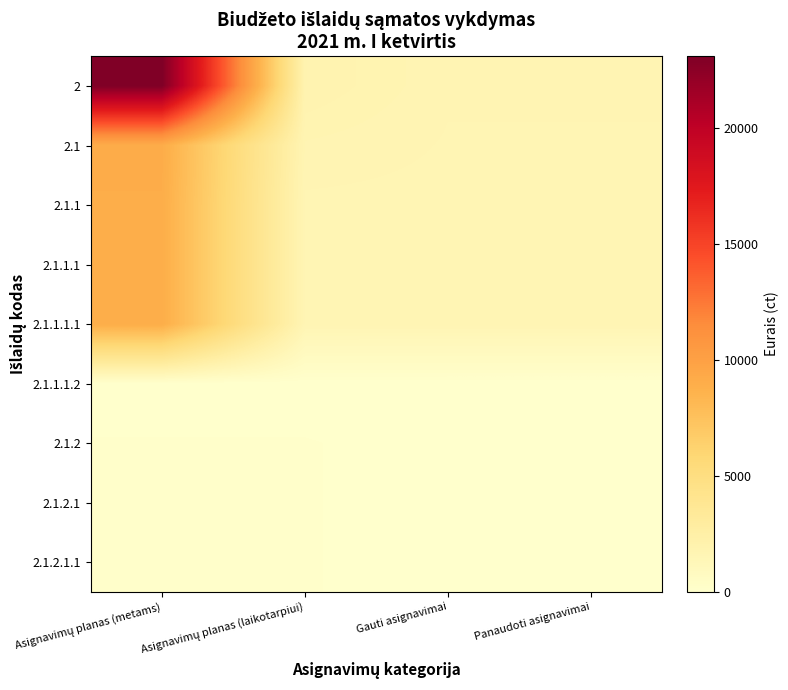

Reading left to right, transcribe all the data shown in this chart.

2: Asignavimų planas (metams)=23100.0	Asignavimų planas (laikotarpiui)=1900.0	Gauti asignavimai=1636.7	Panaudoti asignavimai=1636.7
2.1: Asignavimų planas (metams)=9100.0	Asignavimų planas (laikotarpiui)=1700.0	Gauti asignavimai=1616.1	Panaudoti asignavimai=1616.1
2.1.1: Asignavimų planas (metams)=9000.0	Asignavimų planas (laikotarpiui)=1600.0	Gauti asignavimai=1593.0	Panaudoti asignavimai=1593.0
2.1.1.1: Asignavimų planas (metams)=9000.0	Asignavimų planas (laikotarpiui)=1600.0	Gauti asignavimai=1593.0	Panaudoti asignavimai=1593.0
2.1.1.1.1: Asignavimų planas (metams)=9000.0	Asignavimų planas (laikotarpiui)=1600.0	Gauti asignavimai=1593.0	Panaudoti asignavimai=1593.0
2.1.1.1.2: Asignavimų planas (metams)=0.0	Asignavimų planas (laikotarpiui)=0.0	Gauti asignavimai=0.0	Panaudoti asignavimai=0.0
2.1.2: Asignavimų planas (metams)=100.0	Asignavimų planas (laikotarpiui)=100.0	Gauti asignavimai=23.1	Panaudoti asignavimai=23.1
2.1.2.1: Asignavimų planas (metams)=100.0	Asignavimų planas (laikotarpiui)=100.0	Gauti asignavimai=23.1	Panaudoti asignavimai=23.1
2.1.2.1.1: Asignavimų planas (metams)=100.0	Asignavimų planas (laikotarpiui)=100.0	Gauti asignavimai=23.1	Panaudoti asignavimai=23.1